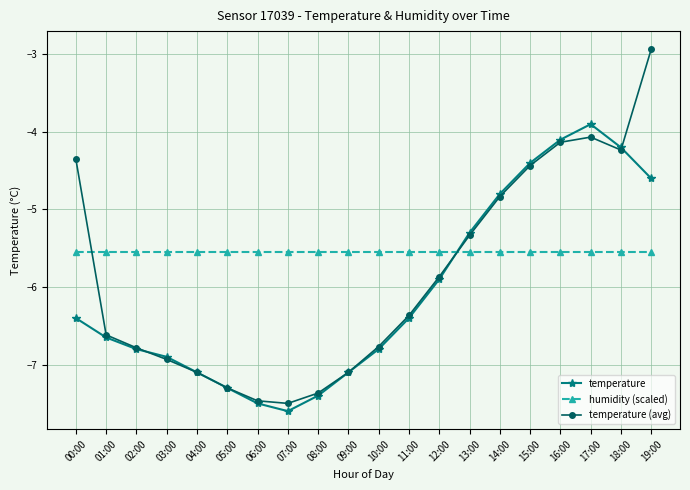

At which category does temperature reach its first local peak?

17:00